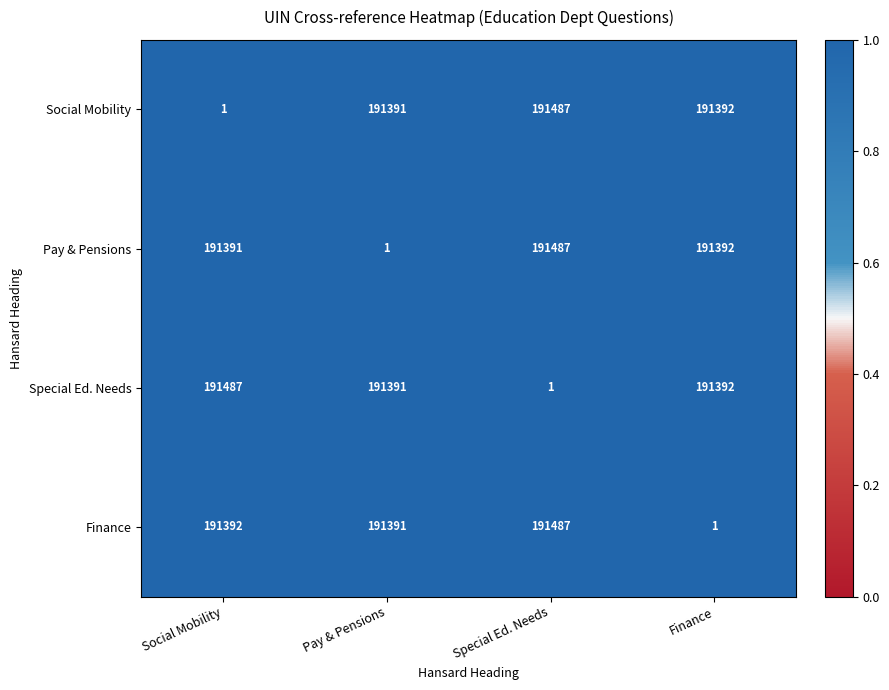

What is the sum of all Finance values?

574271